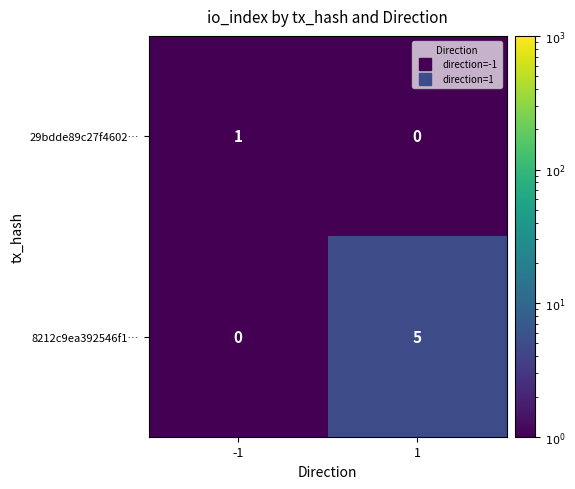

What is the smallest value displayed?

0